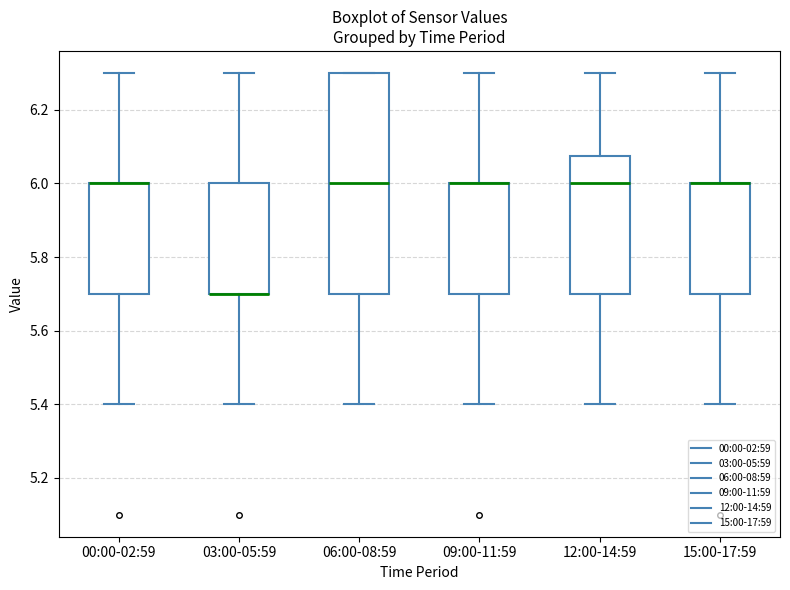

Reading left to right, read every box against the y-axis: the position of its median line, the range the box covers, and the ends of its whiskers. The values are not printed on the chart, so give them approximately, as read against the axis.

00:00-02:59: median 6.00 (drawn on the box's upper edge), box 5.70 to 6.00, whiskers 5.40 to 6.30
03:00-05:59: median 5.70 (drawn on the box's lower edge), box 5.70 to 6.00, whiskers 5.40 to 6.30
06:00-08:59: median 6.00, box 5.70 to 6.30, whiskers 5.40 to 6.30
09:00-11:59: median 6.00 (drawn on the box's upper edge), box 5.70 to 6.00, whiskers 5.40 to 6.30
12:00-14:59: median 6.00, box 5.70 to 6.08, whiskers 5.40 to 6.30
15:00-17:59: median 6.00 (drawn on the box's upper edge), box 5.70 to 6.00, whiskers 5.40 to 6.30